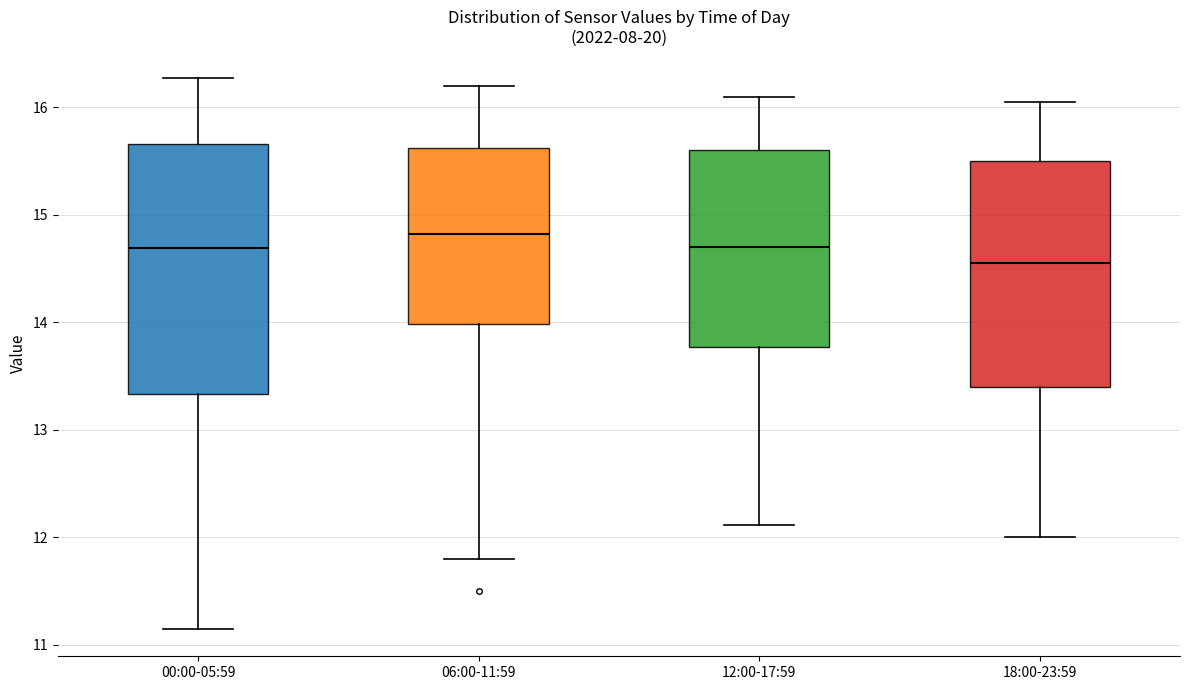

Where does the median line of the box for 00:00-05:59 sit on the y-axis? The values are not printed on the chart, so give them approximately, as read against the axis.

14.7